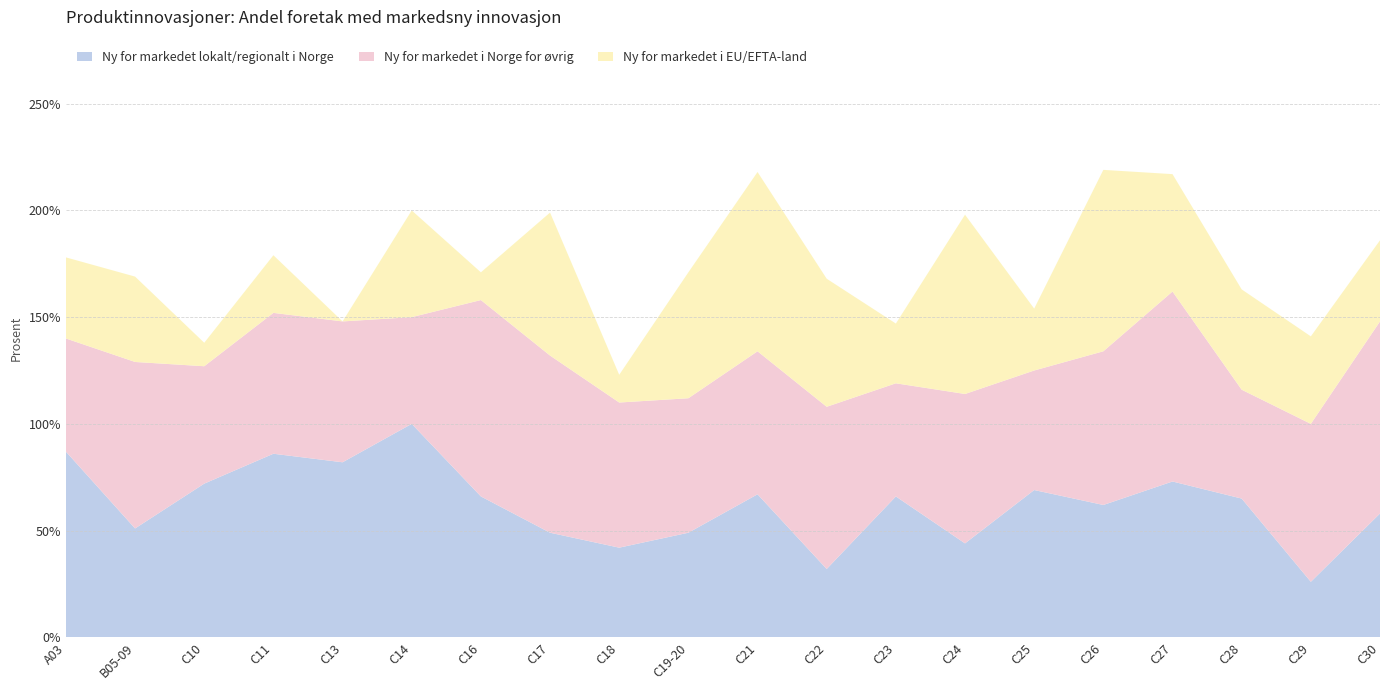

Reading left to right, extract all data points from this chart.

Ny for markedet lokalt/regionalt i Norge: A03=87	B05-09=51	C10=72	C11=86	C13=82	C14=100	C16=66	C17=49	C18=42	C19-20=49	C21=67	C22=32	C23=66	C24=44	C25=69	C26=62	C27=73	C28=65	C29=26	C30=58
Ny for markedet i Norge for øvrig: A03=53	B05-09=78	C10=55	C11=66	C13=66	C14=50	C16=92	C17=83	C18=68	C19-20=63	C21=67	C22=76	C23=53	C24=70	C25=56	C26=72	C27=89	C28=51	C29=74	C30=90
Ny for markedet i EU/EFTA-land: A03=38	B05-09=40	C10=11	C11=27	C13=0	C14=50	C16=13	C17=67	C18=13	C19-20=59	C21=84	C22=60	C23=28	C24=84	C25=29	C26=85	C27=55	C28=47	C29=41	C30=38